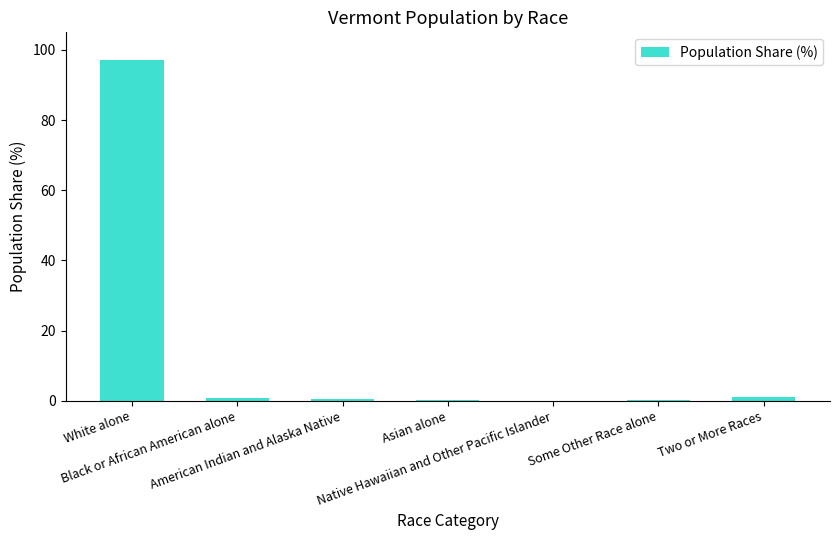

What is the greatest value displayed?

97.1